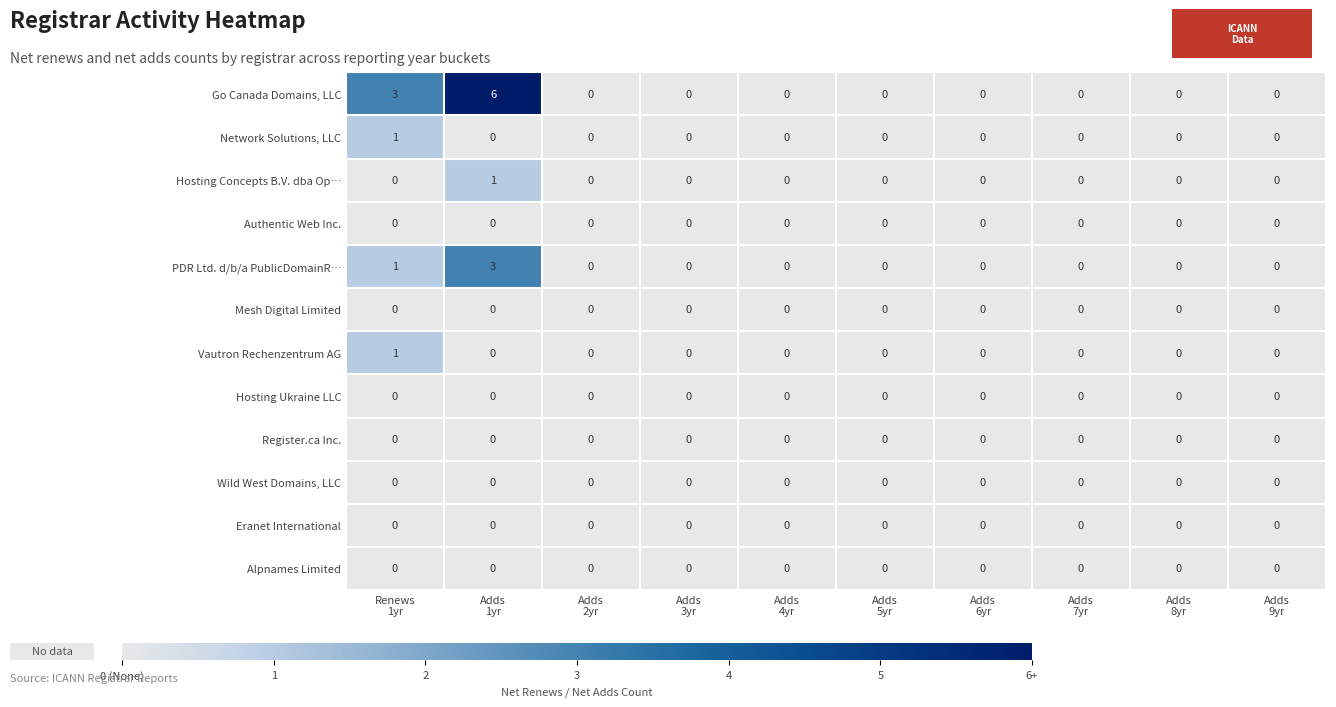

Which series has the largest total across all categories?

Go Canada Domains, LLC